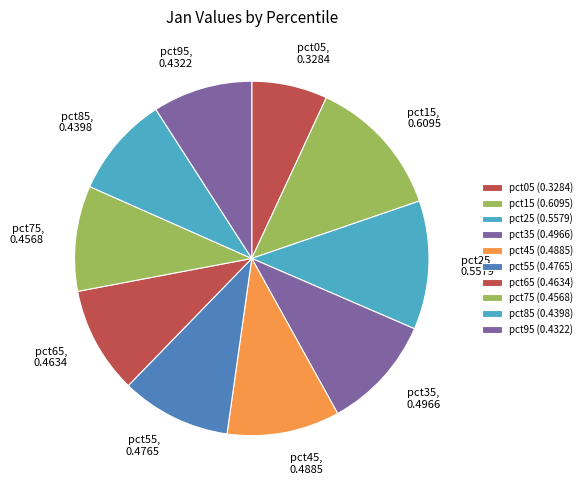

Do pct95 and pct45 together represent more than half of the pie?

No